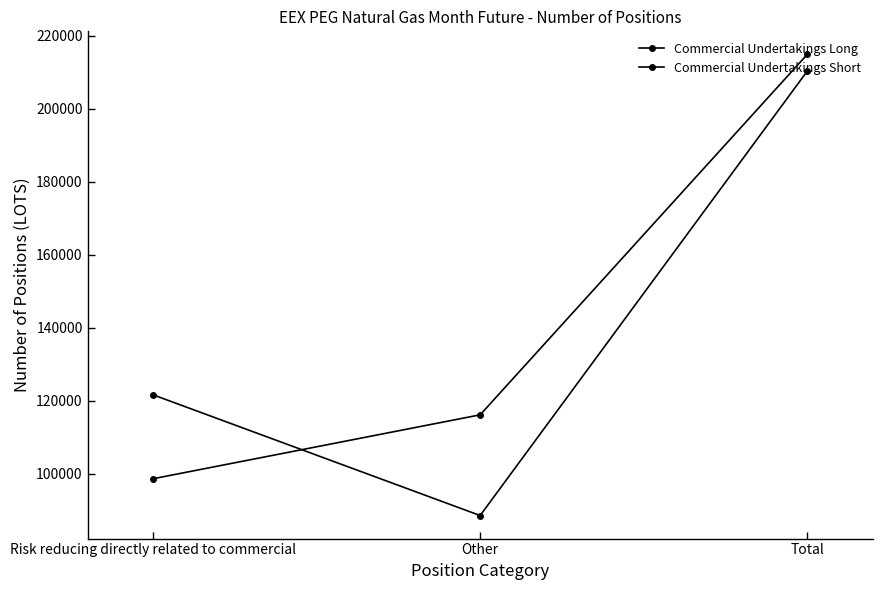

The value of Commercial Undertakings Short at Other is 134325. True or false?

False